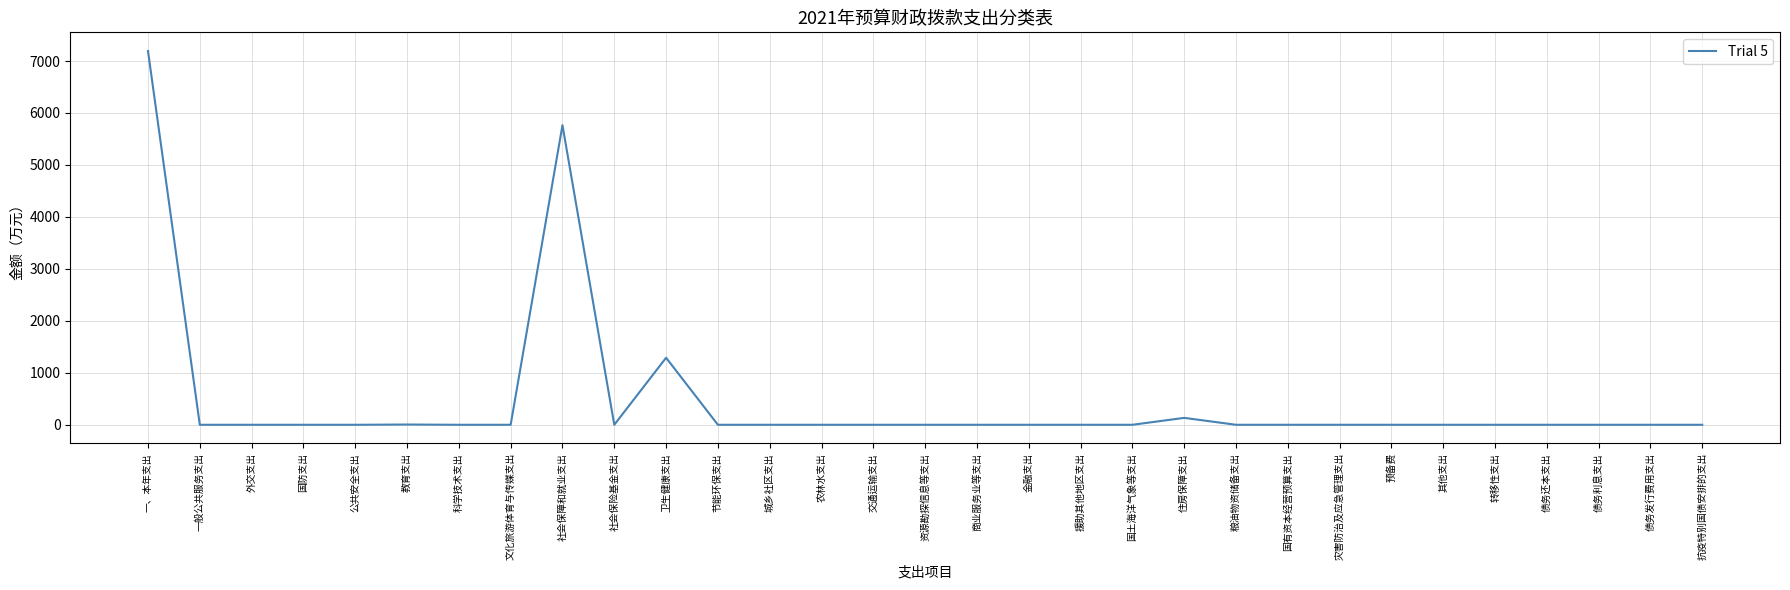

What position from the left is 国防支出?

4